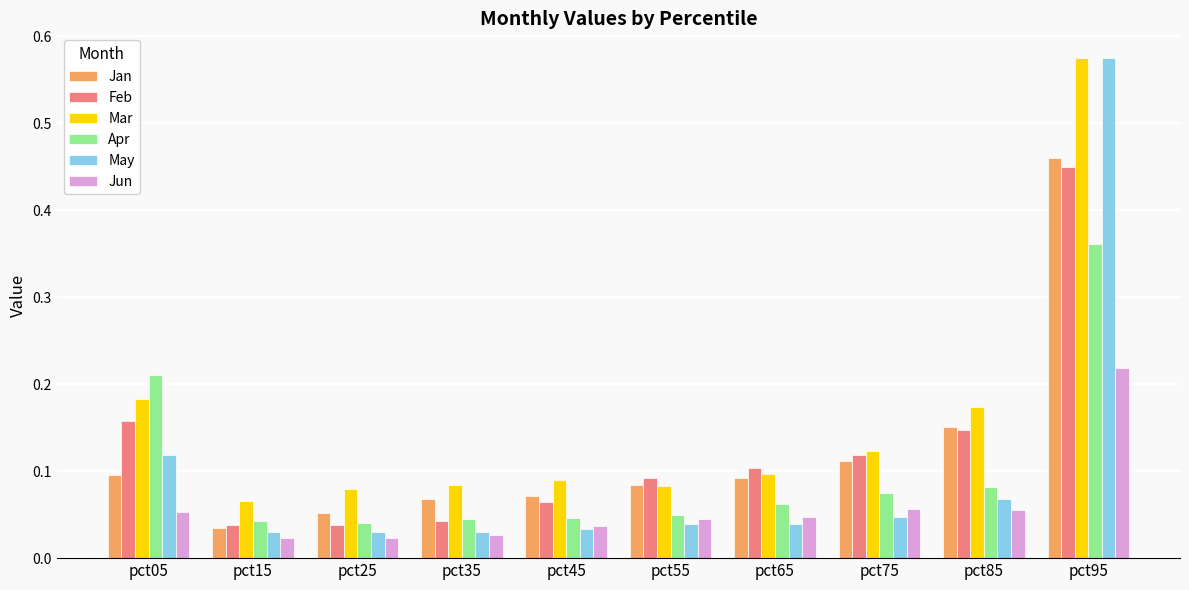

Which category has the highest value in the Feb series?

pct95